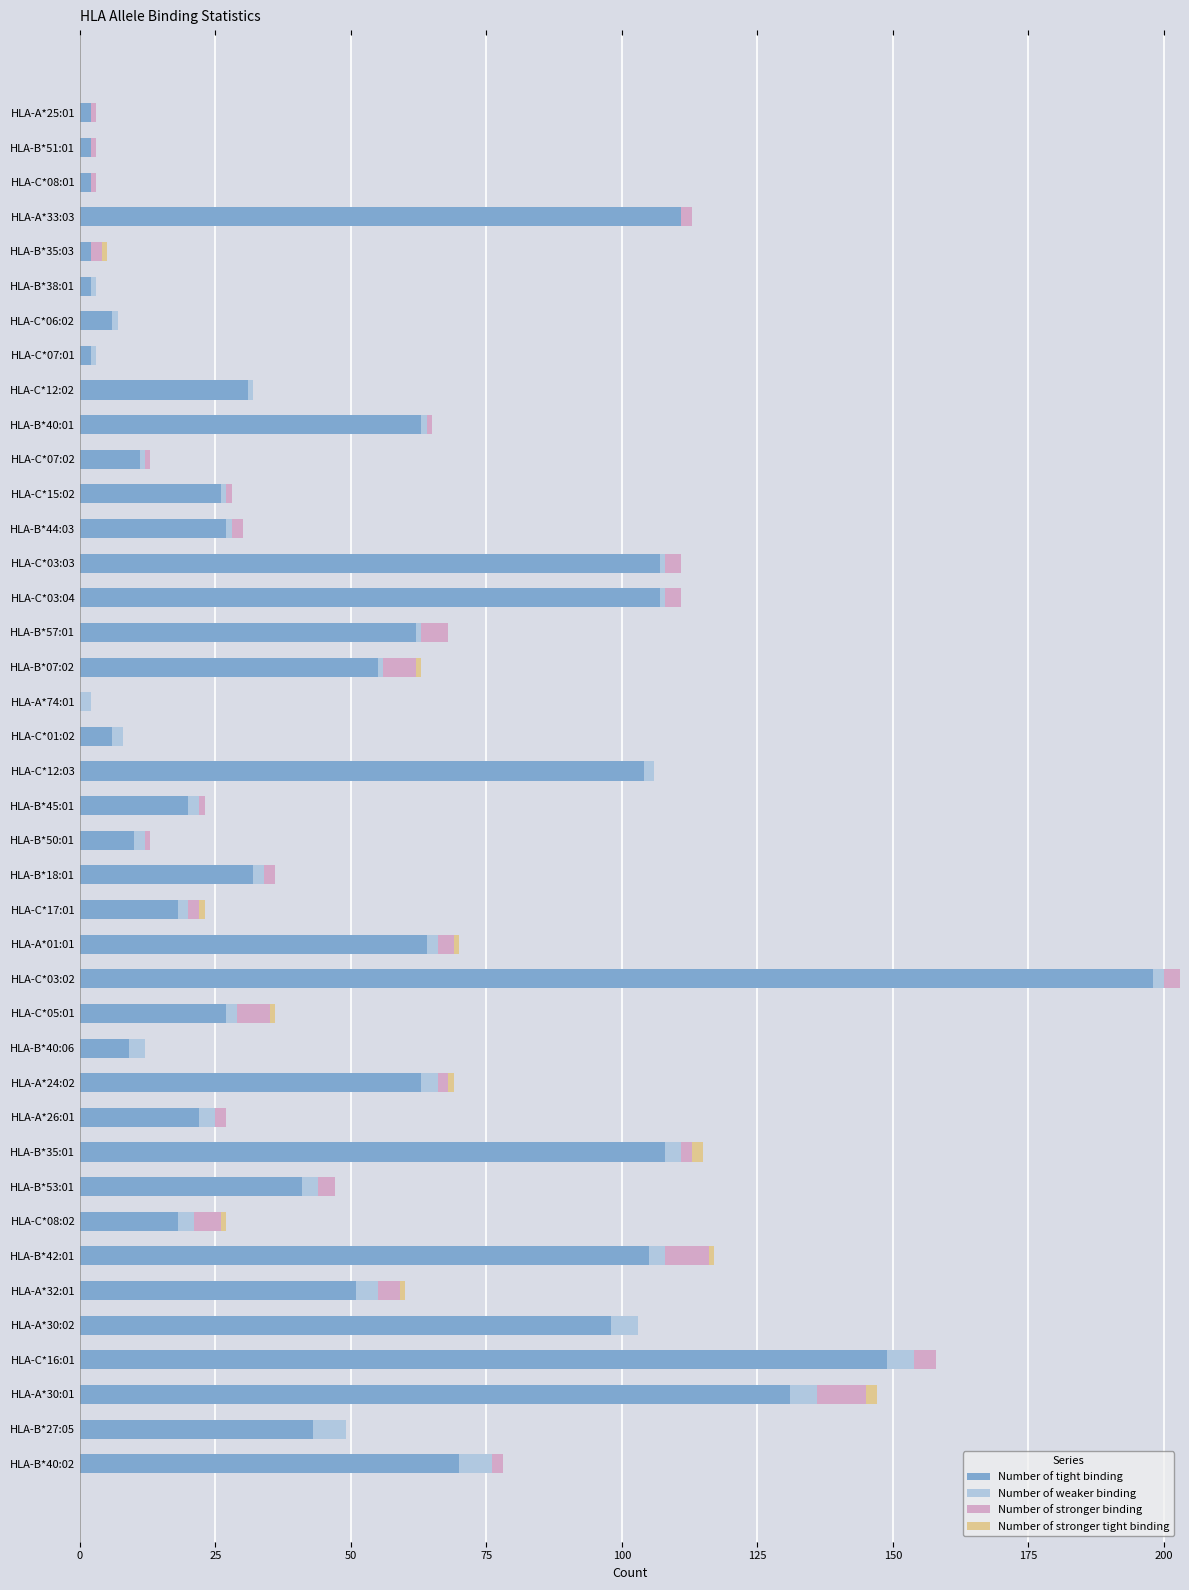

At which label does Number of tight binding reach its peak?

HLA-C*03:02